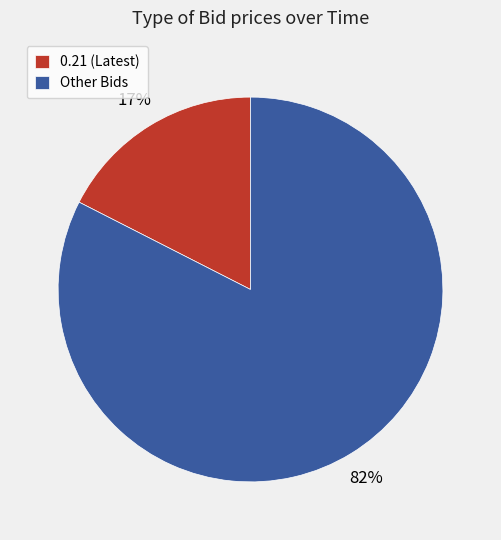

Which category has the biggest portion of the pie?

Other Bids